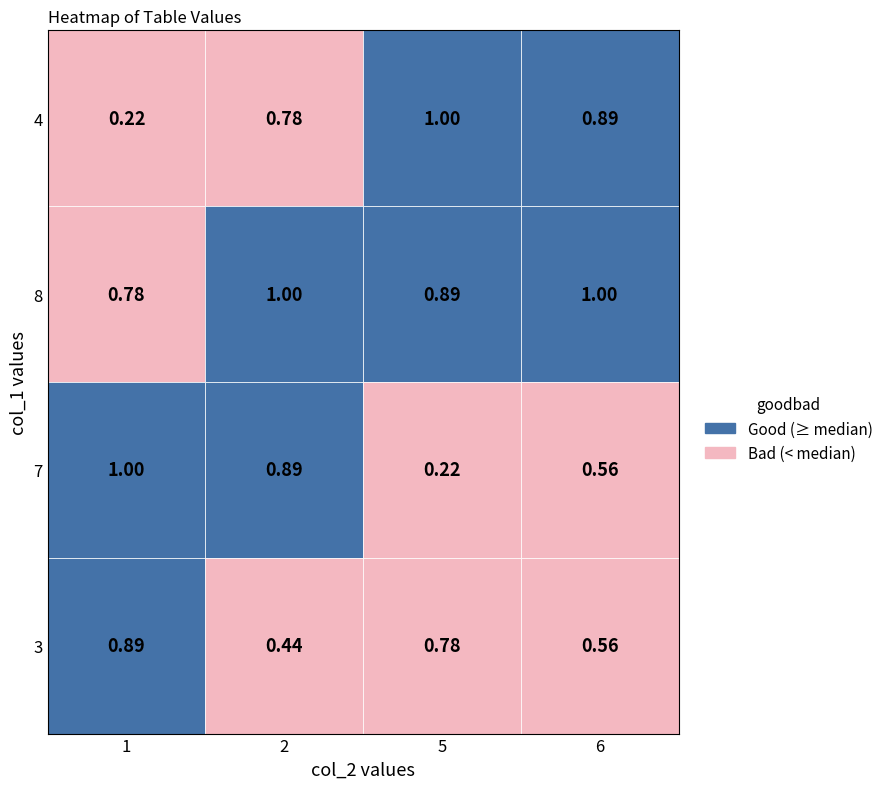

Which label corresponds to the largest value in the chart?

5